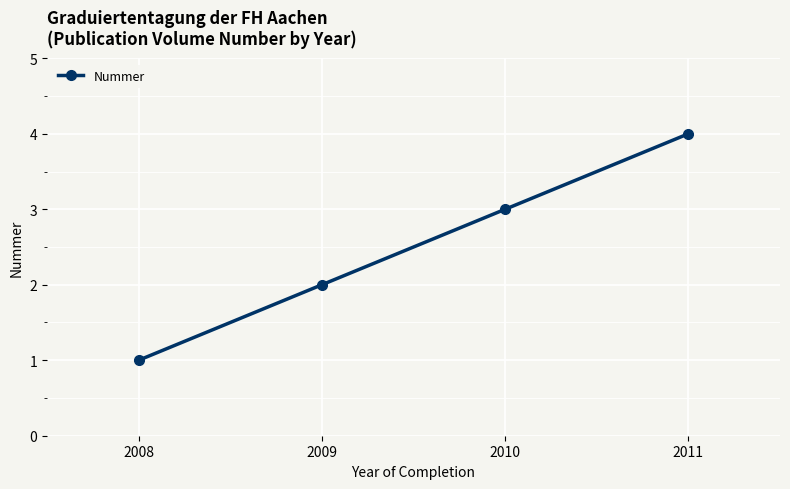

Reading right to left, extract all data points from this chart.

4	3	2	1